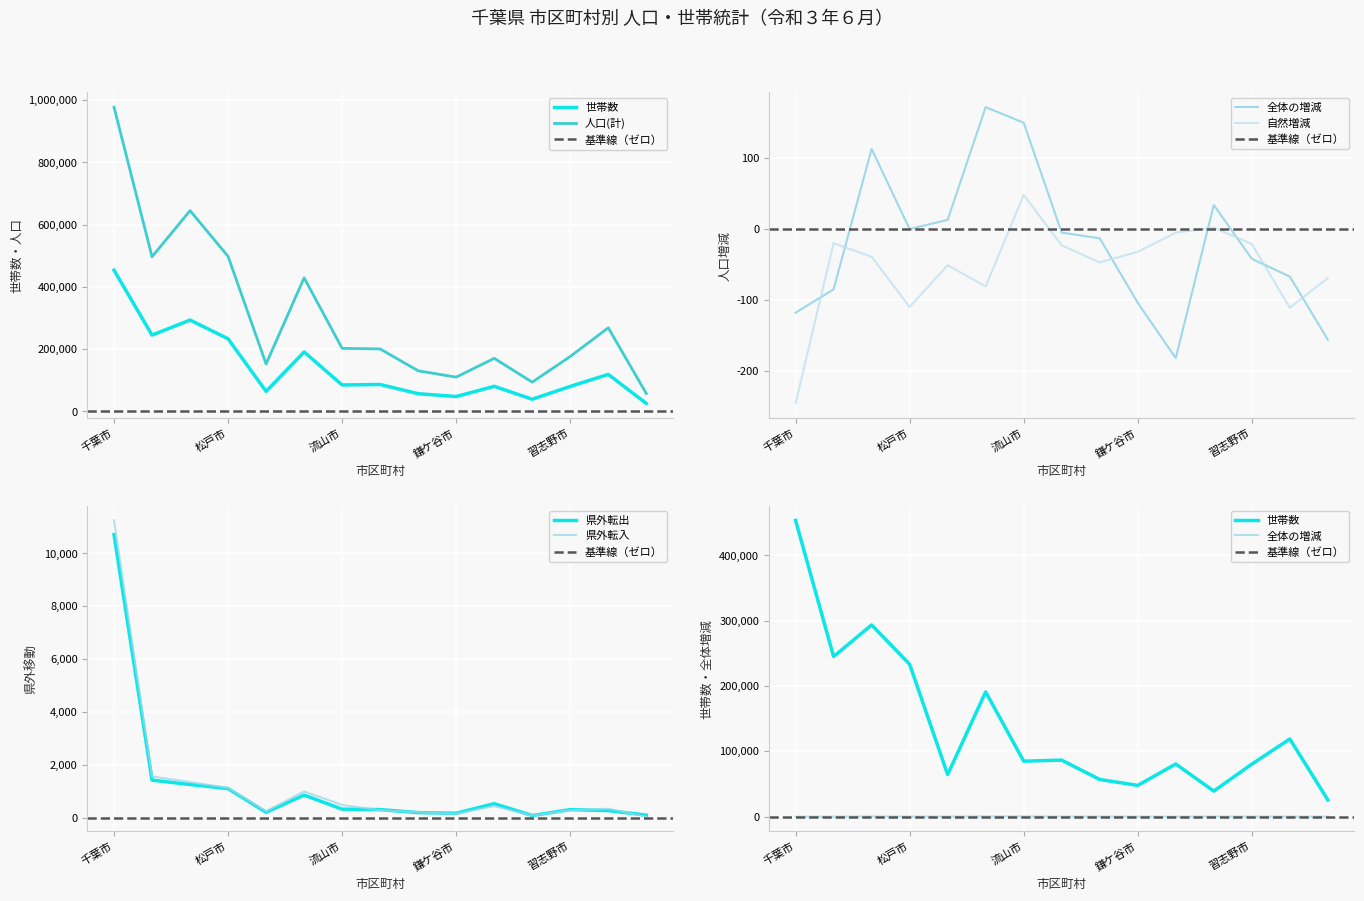

Reading left to right, extract all data points from this chart.

世帯数: 千葉市=453513	市川市=244971	船橋市=293398	松戸市=233218	野田市=64224	柏市=190854	流山市=84827	八千代市=86400	我孫子市=56764	鎌ケ谷市=47701	浦安市=80451	四街道市=38962	習志野市=80243	市原市=118787	銚子市=25458
人口(計): 千葉市=977354	市川市=496772	船橋市=644859	松戸市=497814	野田市=152437	柏市=429098	流山市=202505	八千代市=200568	我孫子市=130305	鎌ケ谷市=109991	浦安市=170427	四街道市=93957	習志野市=176401	市原市=268501	銚子市=57474
全体の増減: 千葉市=-118	市川市=-85	船橋市=113	松戸市=0	野田市=13	柏市=172	流山市=150	八千代市=-5	我孫子市=-13	鎌ケ谷市=-104	浦安市=-182	四街道市=34	習志野市=-42	市原市=-67	銚子市=-156
自然増減: 千葉市=-246	市川市=-20	船橋市=-39	松戸市=-110	野田市=-51	柏市=-81	流山市=48	八千代市=-23	我孫子市=-47	鎌ケ谷市=-32	浦安市=-5	四街道市=2	習志野市=-21	市原市=-111	銚子市=-69
県外転出: 千葉市=10707	市川市=1427	船橋市=1262	松戸市=1107	野田市=211	柏市=861	流山市=330	八千代市=313	我孫子市=200	鎌ケ谷市=175	浦安市=537	四街道市=89	習志野市=312	市原市=278	銚子市=103
県外転入: 千葉市=11245	市川市=1566	船橋市=1357	松戸市=1130	野田市=250	柏市=1000	流山市=487	八千代市=291	我孫子市=213	鎌ケ谷市=158	浦安市=445	四街道市=89	習志野市=292	市原市=346	銚子市=46